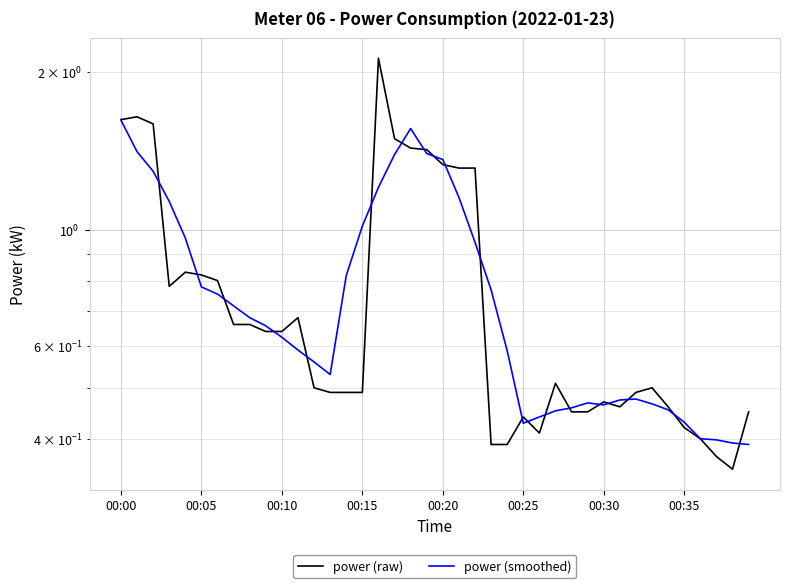

At how many categories does at least one series exceed 1?

12